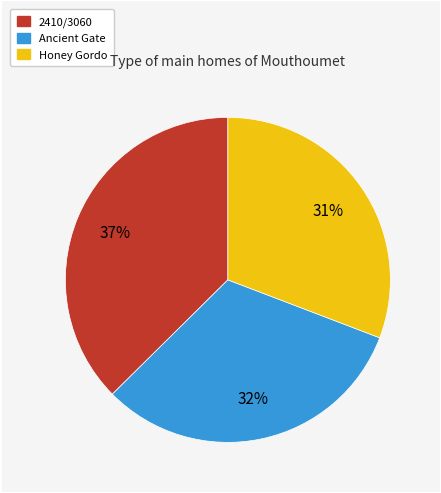

To the nearest percent, what is the average slice percentage?

33%